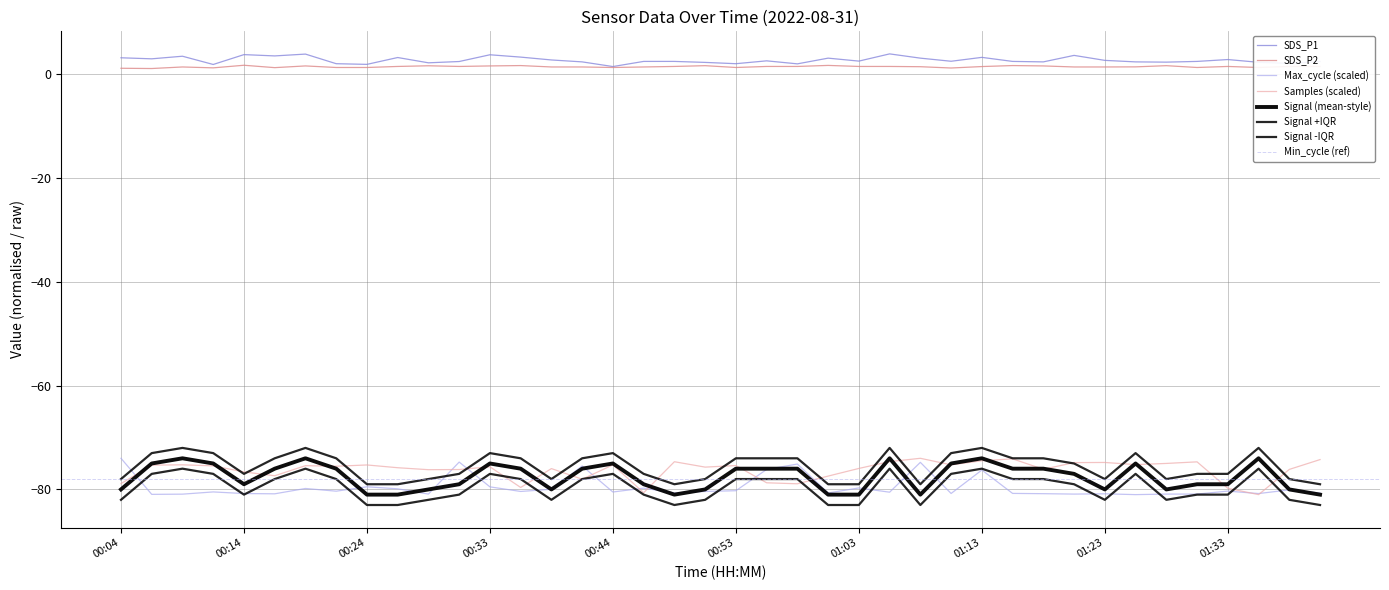

True or false: Max_cycle and Samples cross at least once.

True